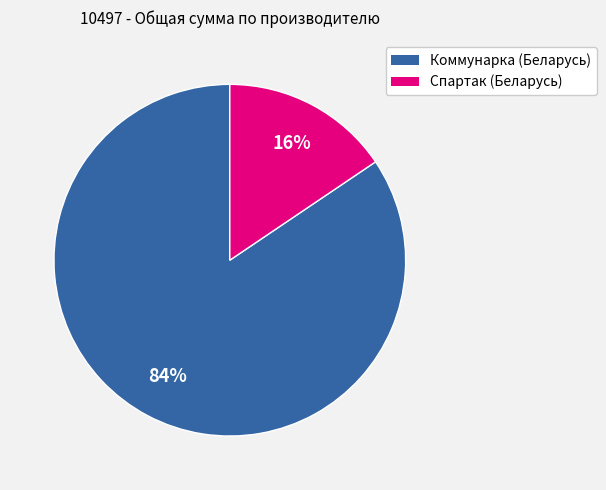

Is there a majority slice in this chart?

Yes